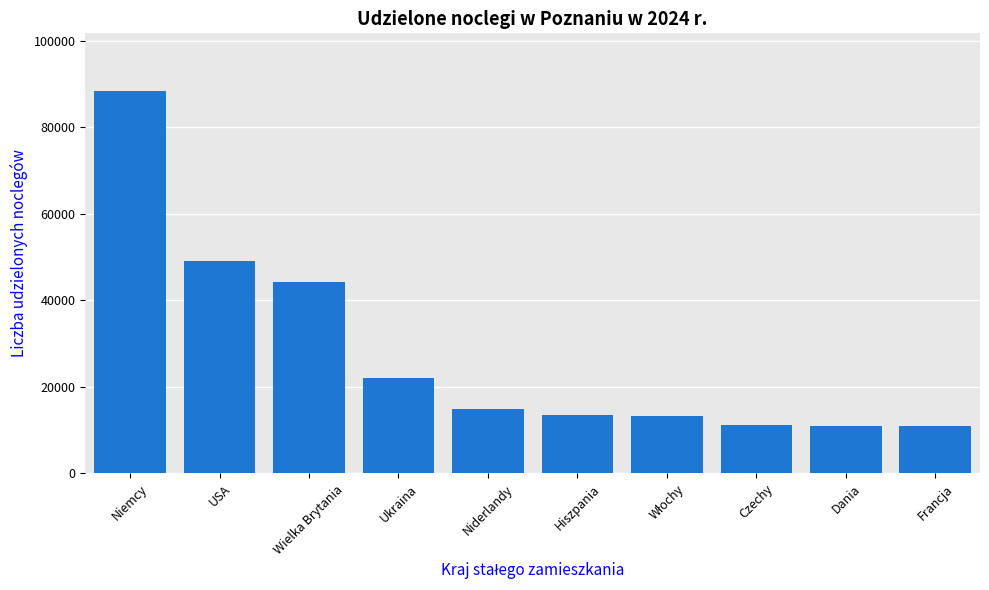

Count the number of categories in the chart.

10